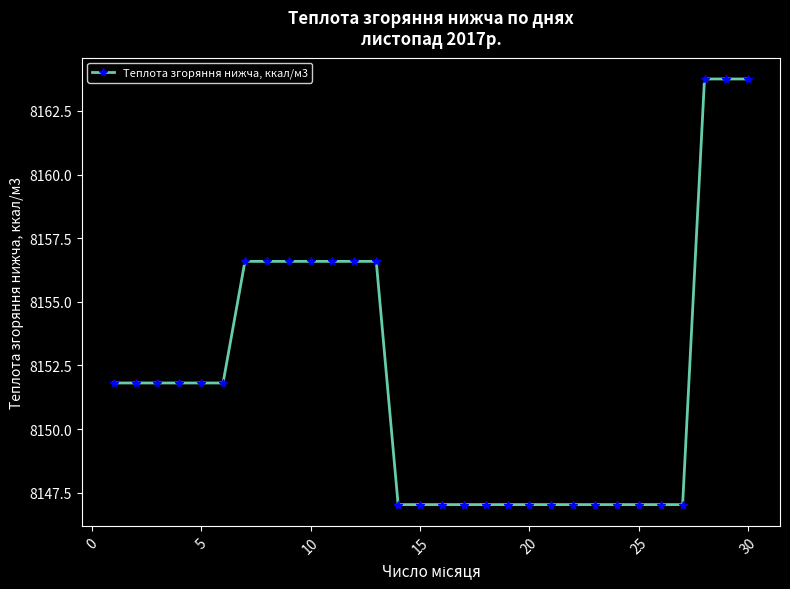

How many lines are shown in the chart?

1